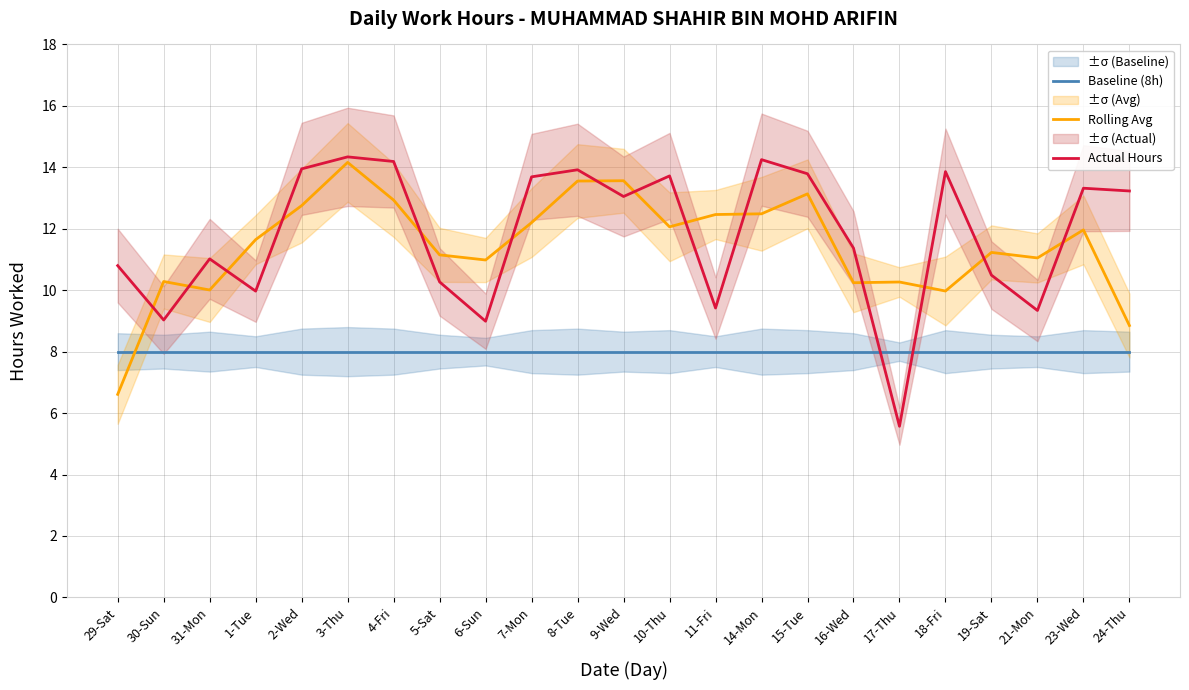

What is the spread (max minus min) of values at 15-Tue?

5.8